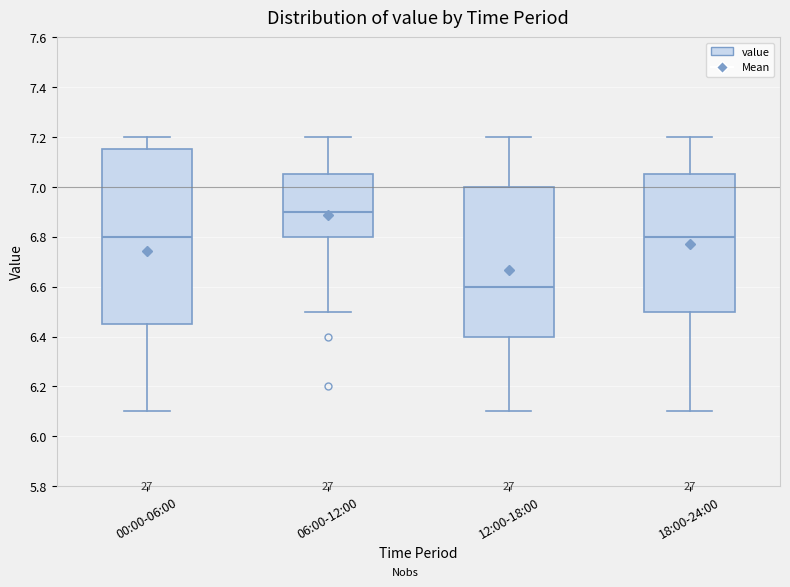

Reading left to right, read every box against the y-axis: the position of its median line, the range the box covers, and the ends of its whiskers. The values are not printed on the chart, so give them approximately, as read against the axis.

00:00-06:00: median 6.80, box 6.46 to 7.16, whiskers 6.10 to 7.20
06:00-12:00: median 6.90, box 6.80 to 7.06, whiskers 6.50 to 7.20
12:00-18:00: median 6.60, box 6.40 to 7.00, whiskers 6.10 to 7.20
18:00-24:00: median 6.80, box 6.50 to 7.06, whiskers 6.10 to 7.20